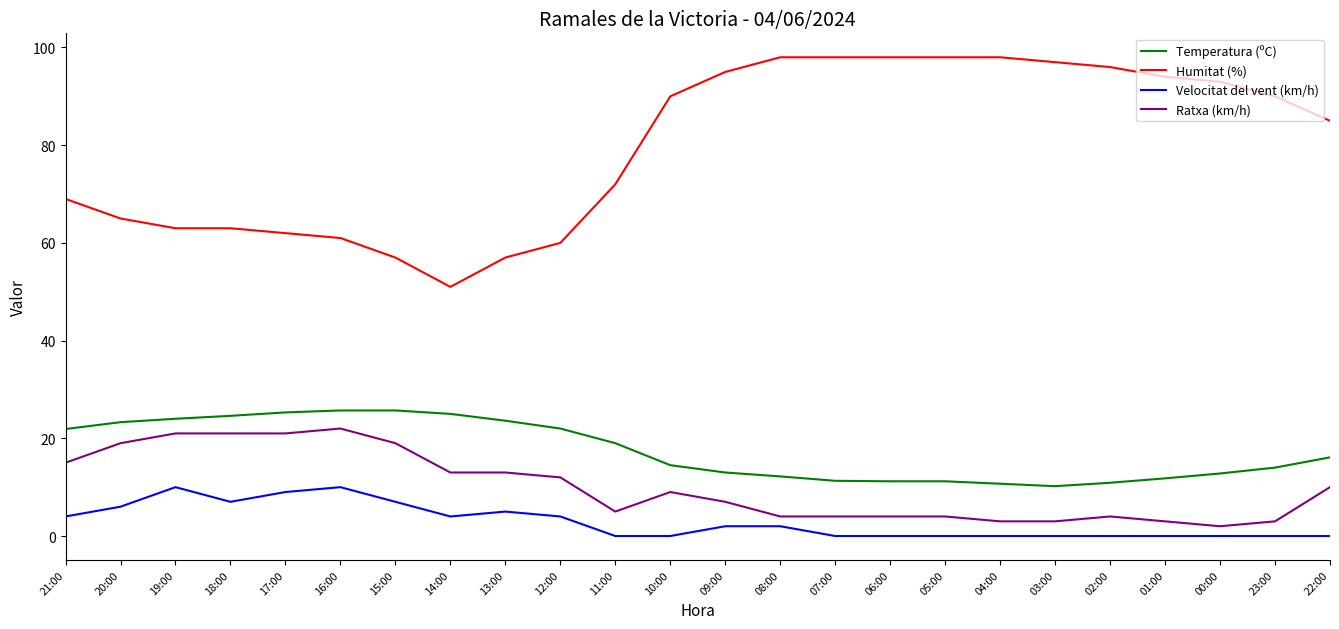

What is the maximum value for Velocitat del vent (km/h)?

10.0